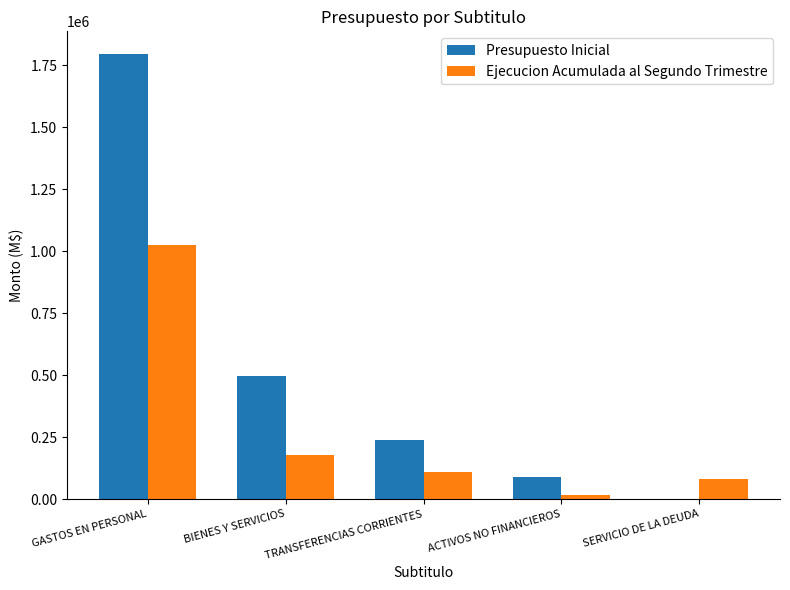

What are all the series names shown in the legend?

Presupuesto Inicial, Ejecucion Acumulada al Segundo Trimestre